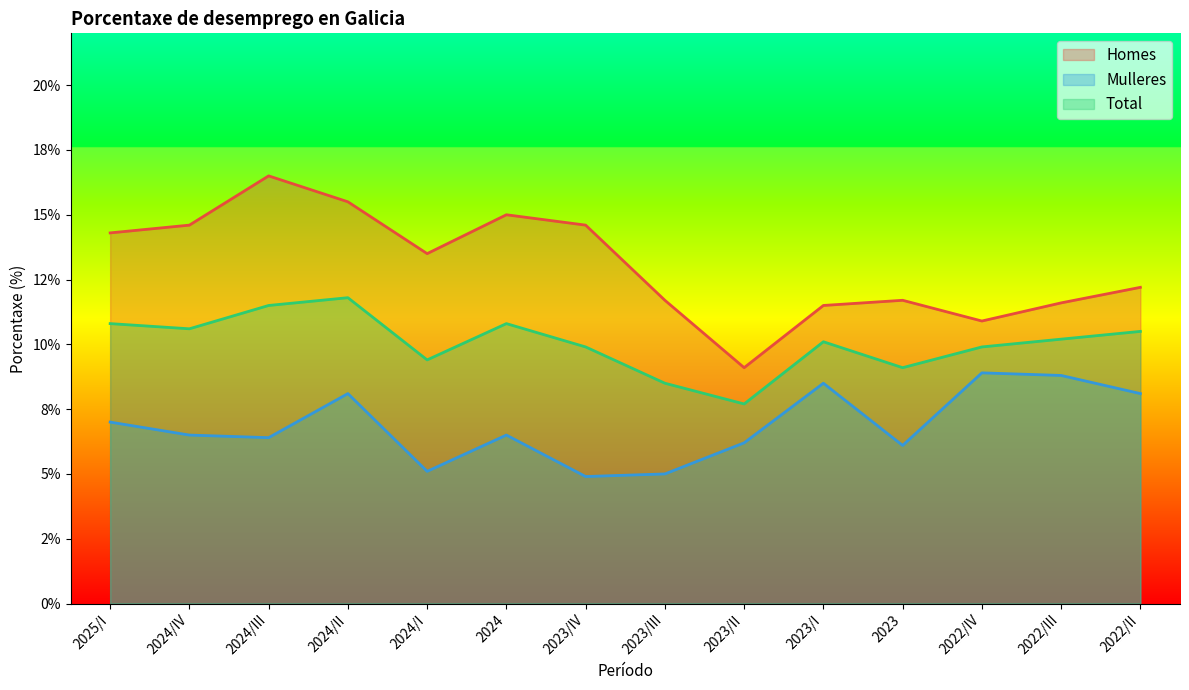

Reading left to right, transcribe all the data shown in this chart.

Homes: 2025/I=14.3	2024/IV=14.6	2024/III=16.5	2024/II=15.5	2024/I=13.5	2024=15.0	2023/IV=14.6	2023/III=11.7	2023/II=9.1	2023/I=11.5	2023=11.7	2022/IV=10.9	2022/III=11.6	2022/II=12.2
Mulleres: 2025/I=7.0	2024/IV=6.5	2024/III=6.4	2024/II=8.1	2024/I=5.1	2024=6.5	2023/IV=4.9	2023/III=5.0	2023/II=6.2	2023/I=8.5	2023=6.1	2022/IV=8.9	2022/III=8.8	2022/II=8.1
Total: 2025/I=10.8	2024/IV=10.6	2024/III=11.5	2024/II=11.8	2024/I=9.4	2024=10.8	2023/IV=9.9	2023/III=8.5	2023/II=7.7	2023/I=10.1	2023=9.1	2022/IV=9.9	2022/III=10.2	2022/II=10.5